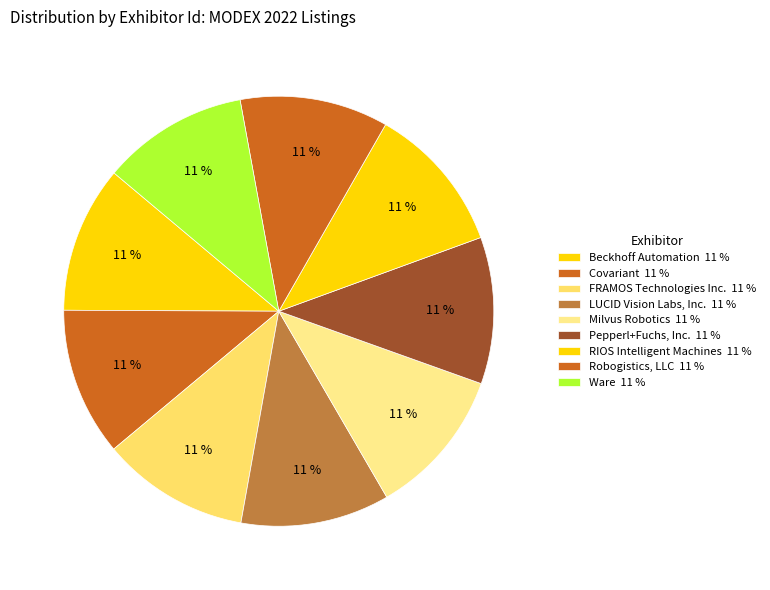

How many slices are in this pie chart?

9